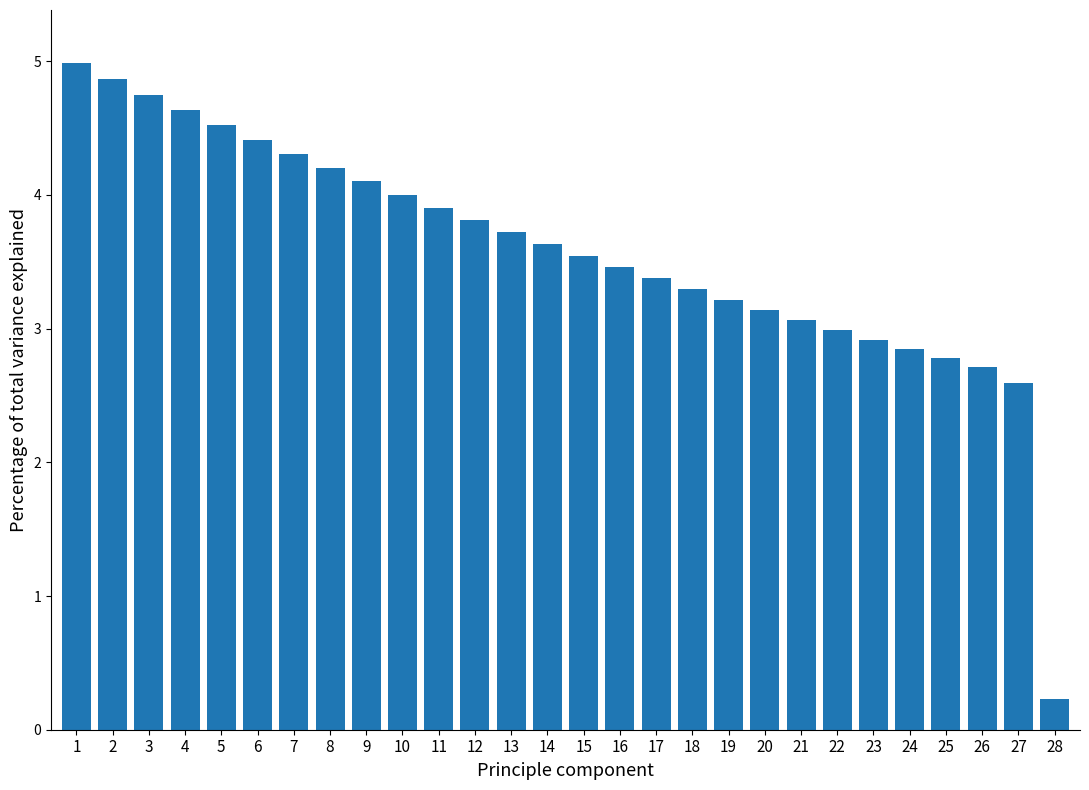

Reading left to right, what are all the values shown in this chart?

1=5.0	2=4.9	3=4.7	4=4.6	5=4.5	6=4.4	7=4.3	8=4.2	9=4.1	10=4.0	11=3.9	12=3.8	13=3.7	14=3.6	15=3.5	16=3.5	17=3.4	18=3.3	19=3.2	20=3.1	21=3.1	22=3.0	23=2.9	24=2.8	25=2.8	26=2.7	27=2.6	28=0.2